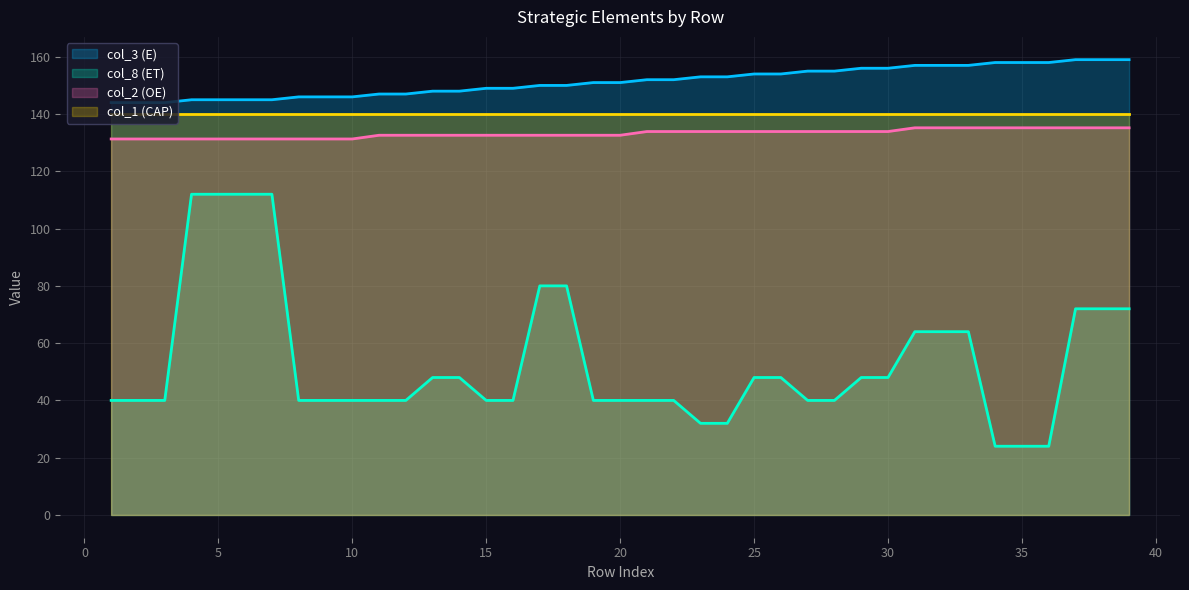

The value of col_3 (E) at 30 is 32.3. True or false?

False